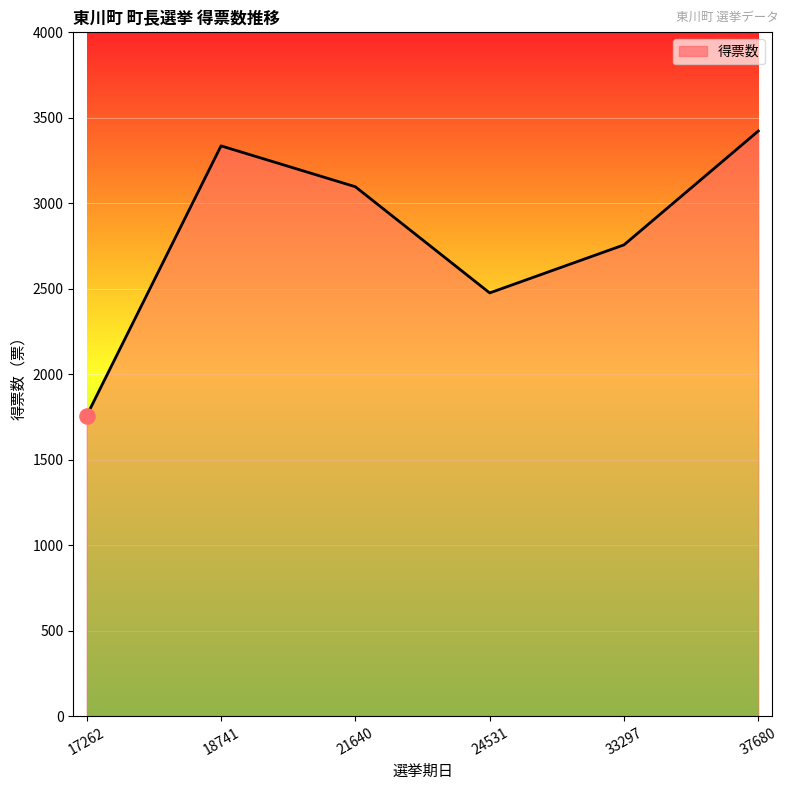

What is the change in value from 17262 to 37680?

+1665